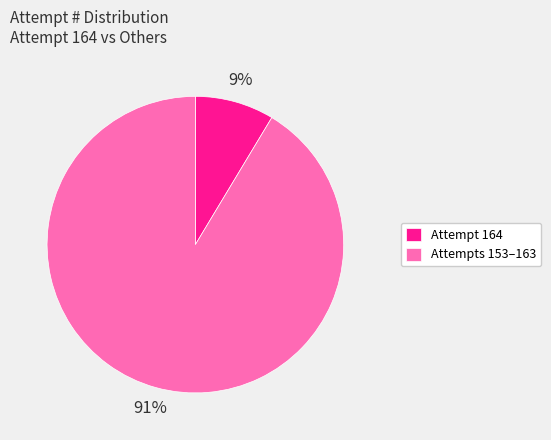

Combined, do Attempt 164 and Attempts 153–163 account for over 50%?

Yes